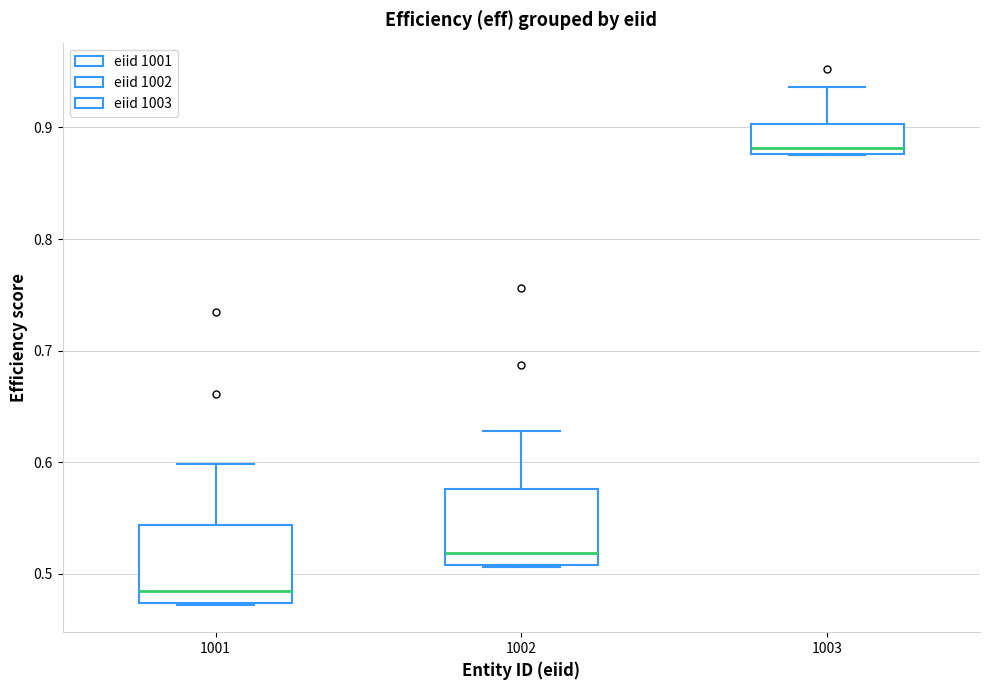

Which box has the highest median line?

1003